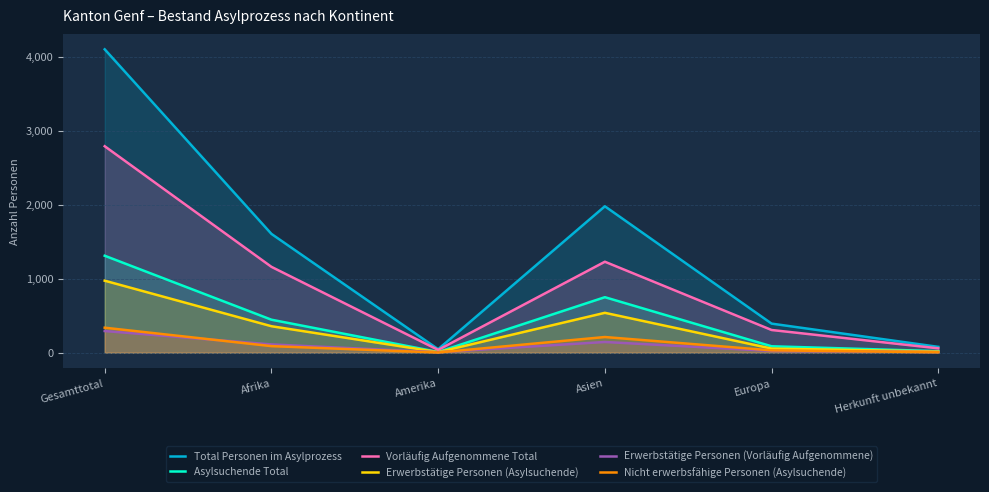

The value of Total Personen im Asylprozess at Gesamttotal is 5886. True or false?

False